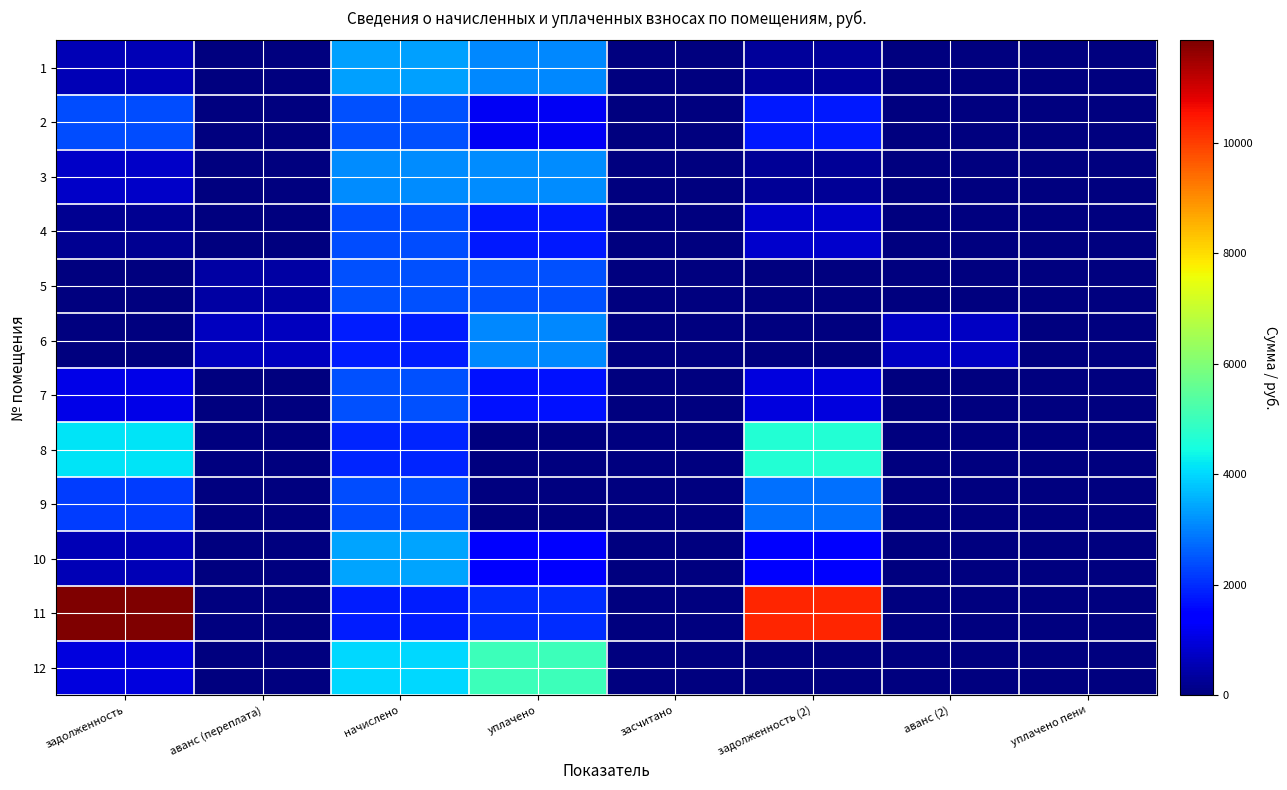

Reading right to left, transcribe all the data shown in this chart.

1: уплачено пени=0.0	аванс (2)=0.0	задолженность (2)=278.2	засчитано=0.0	уплачено=3060.7	начислено=3339.0	аванс (переплата)=0.0	задолженность=556.4
2: уплачено пени=0.0	аванс (2)=0.0	задолженность (2)=1801.3	засчитано=0.0	уплачено=1206.0	начислено=2410.4	аванс (переплата)=0.0	задолженность=2404.7
3: уплачено пени=0.2	аванс (2)=0.0	задолженность (2)=260.7	засчитано=0.0	уплачено=3135.9	начислено=3135.5	аванс (переплата)=0.0	задолженность=783.9
4: уплачено пени=0.5	аванс (2)=0.0	задолженность (2)=792.9	засчитано=0.0	уплачено=1784.0	начислено=2378.6	аванс (переплата)=0.0	задолженность=198.2
5: уплачено пени=0.0	аванс (2)=0.0	задолженность (2)=1.9	засчитано=0.0	уплачено=2429.3	начислено=2429.5	аванс (переплата)=393.5	задолженность=0.0
6: уплачено пени=3.1	аванс (2)=731.9	задолженность (2)=0.0	засчитано=0.0	уплачено=3096.9	начислено=1838.0	аванс (переплата)=691.4	задолженность=0.0
7: уплачено пени=0.0	аванс (2)=0.0	задолженность (2)=1014.0	засчитано=0.0	уплачено=1700.0	начислено=2410.4	аванс (переплата)=0.0	задолженность=1111.4
8: уплачено пени=0.0	аванс (2)=0.0	задолженность (2)=4639.5	засчитано=0.0	уплачено=0.0	начислено=1927.1	аванс (переплата)=0.0	задолженность=4157.7
9: уплачено пени=0.0	аванс (2)=0.0	задолженность (2)=2785.0	засчитано=0.0	уплачено=0.0	начислено=2385.0	аванс (переплата)=0.0	задолженность=2188.7
10: уплачено пени=0.0	аванс (2)=0.0	задолженность (2)=1420.4	засчитано=0.0	уплачено=1411.6	начислено=3409.0	аванс (переплата)=0.0	задолженность=568.2
11: уплачено пени=0.0	аванс (2)=0.0	задолженность (2)=10319.2	засчитано=0.0	уплачено=2000.0	начислено=1844.4	аванс (переплата)=0.0	задолженность=11858.1
12: уплачено пени=16.1	аванс (2)=0.0	задолженность (2)=0.0	засчитано=0.0	уплачено=5024.4	начислено=4019.5	аванс (переплата)=0.0	задолженность=1004.9